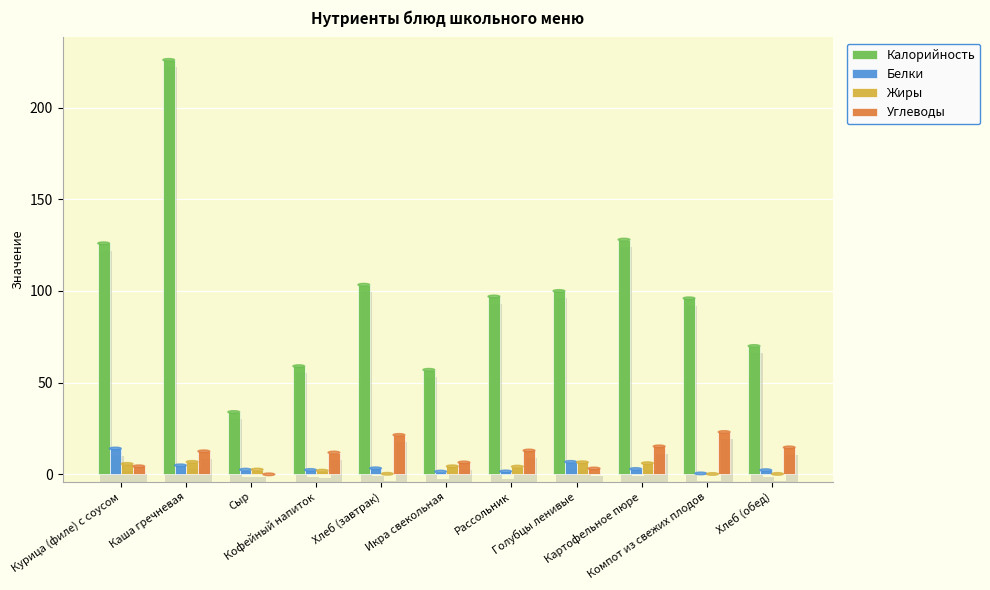

At which label does Белки first exceed 2?

Курица (филе) с соусом